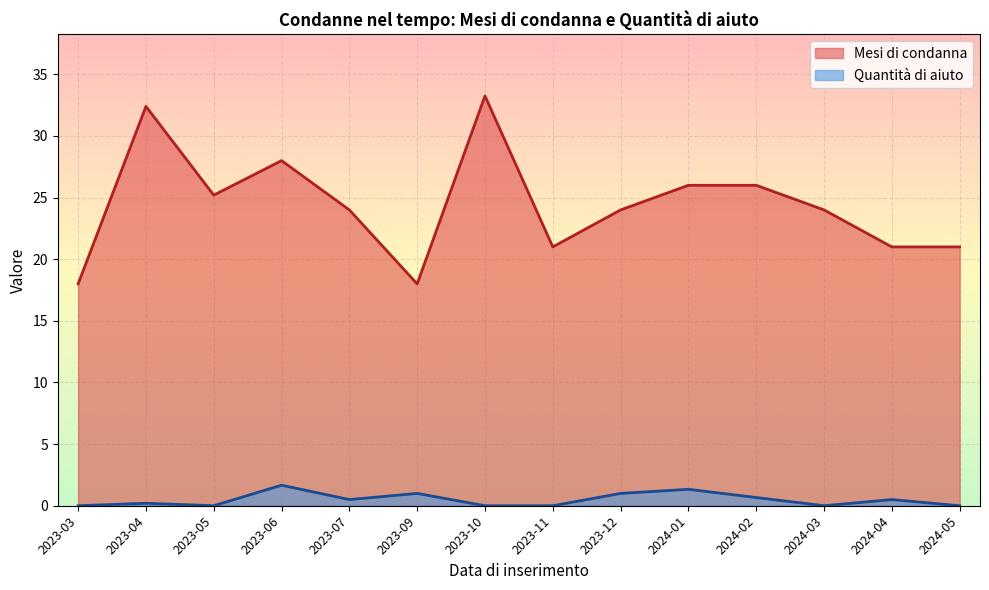

Which label corresponds to the largest value in the chart?

2023-10